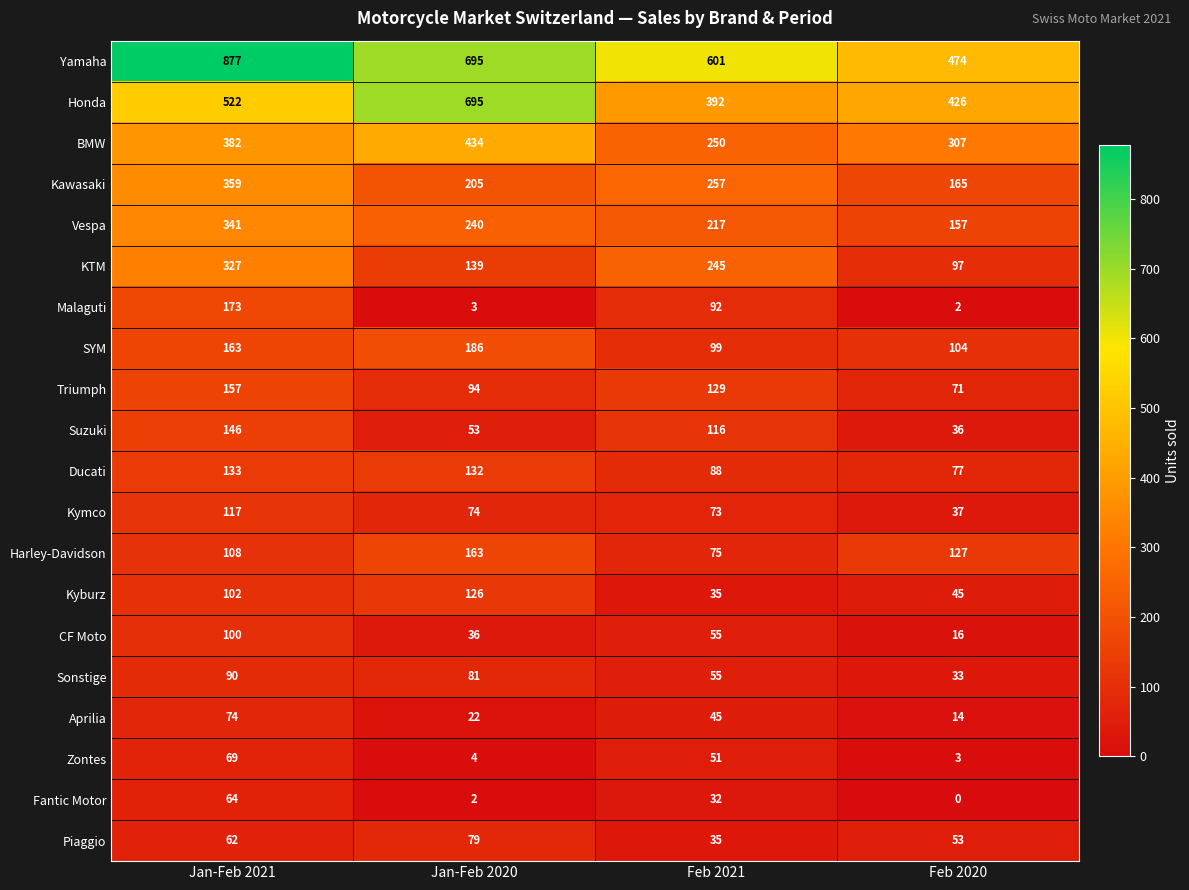

At which category is the sum across all series the highest?

Jan-Feb 2021